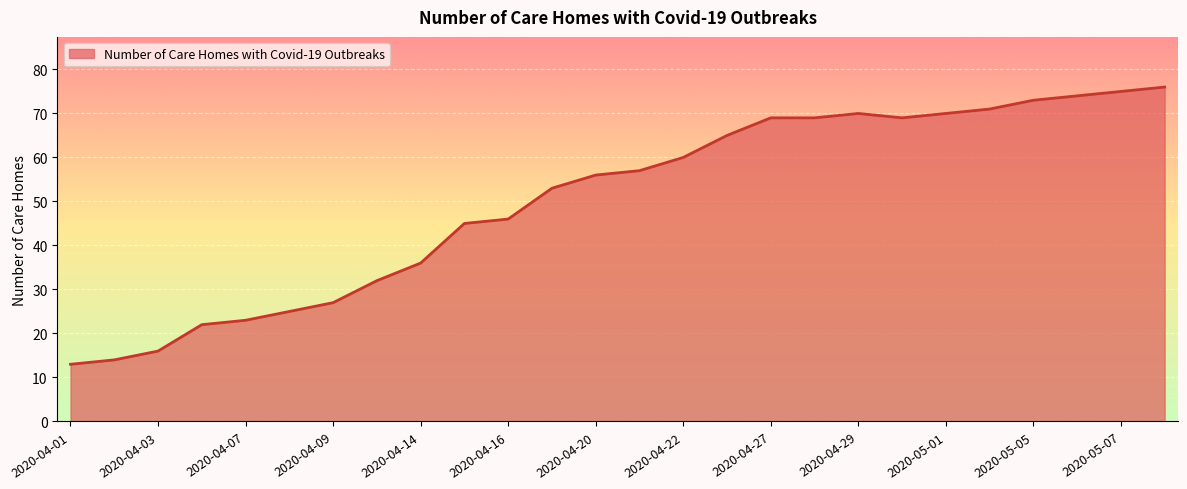

What is the difference between the maximum and minimum values?

63